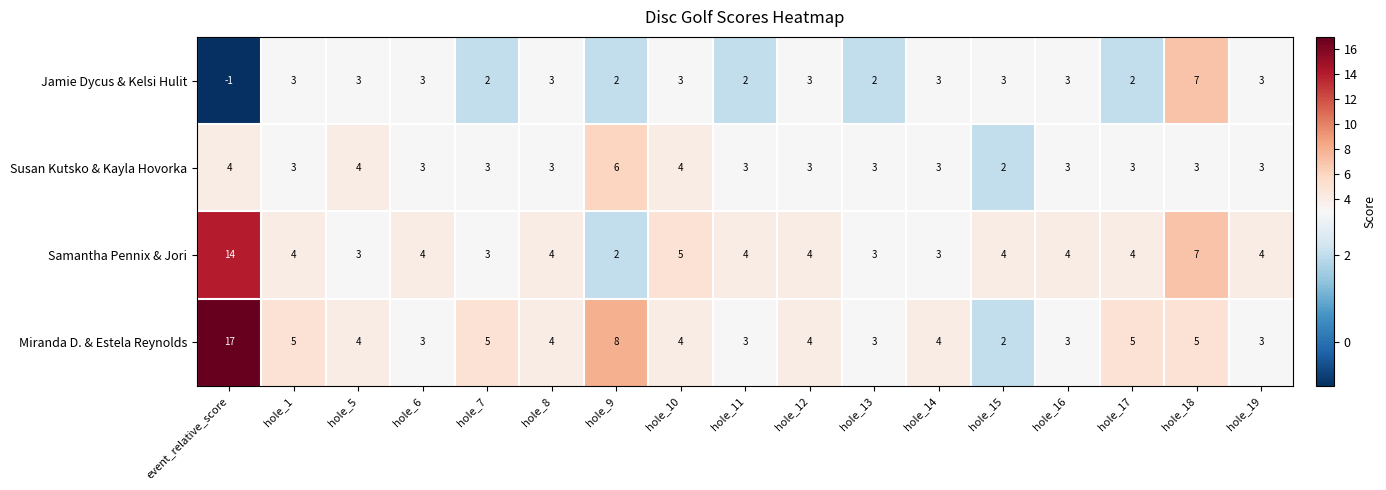

Which category has the highest value in the Samantha Pennix & Jori series?

event_relative_score